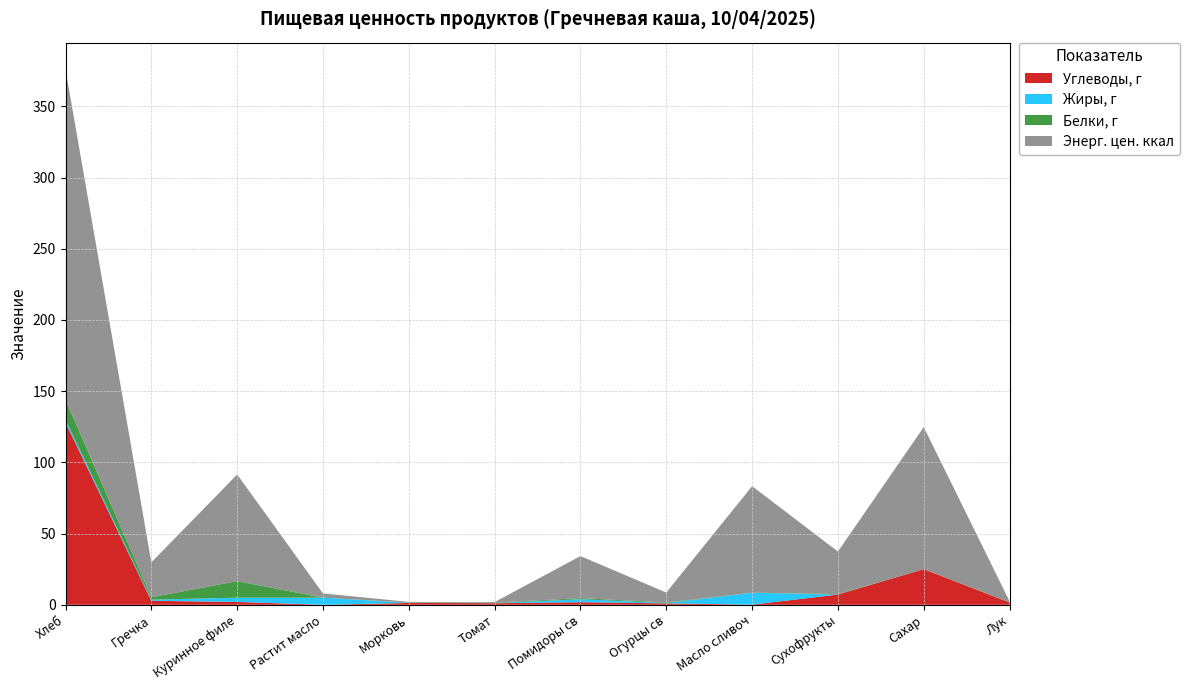

Reading left to right, list all the values displayed in this chart.

Углеводы, г: Хлеб=128.0	Гречка=2.8	Куринное филе=2.0	Растит масло=0.0	Морковь=1.3	Томат=1.1	Помидоры св=1.8	Огурцы св=1.0	Масло сливоч=0.1	Сухофрукты=7.2	Сахар=25.0	Лук=1.6
Жиры, г: Хлеб=2.0	Гречка=0.8	Куринное филе=3.0	Растит масло=5.0	Морковь=0.0	Томат=0.1	Помидоры св=2.1	Огурцы св=0.2	Масло сливоч=8.3	Сухофрукты=0.0	Сахар=0.0	Лук=0.0
Белки, г: Хлеб=14.0	Гречка=1.7	Куринное филе=11.6	Растит масло=0.0	Морковь=0.3	Томат=0.3	Помидоры св=0.8	Огурцы св=0.4	Масло сливоч=0.1	Сухофрукты=0.3	Сахар=0.0	Лук=0.3
Энерг. цен. ккал: Хлеб=232.0	Гречка=24.5	Куринное филе=74.9	Растит масло=3.0	Морковь=0.4	Томат=0.4	Помидоры св=29.5	Огурцы св=7.0	Масло сливоч=74.8	Сухофрукты=29.9	Сахар=99.8	Лук=0.5